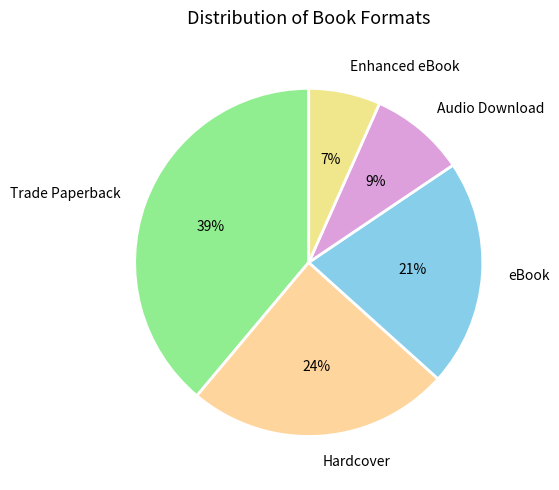

Which category has the biggest portion of the pie?

Trade Paperback